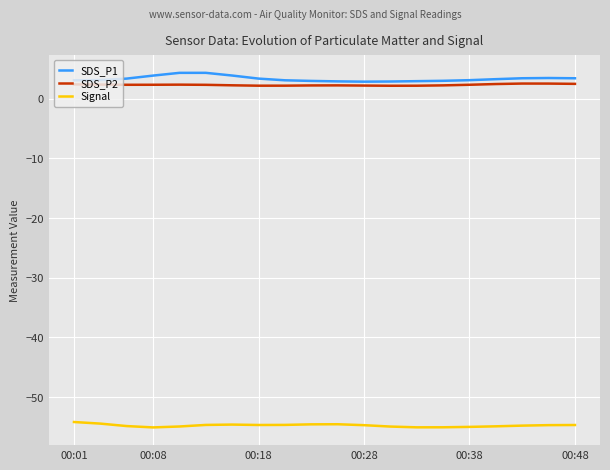

How many lines are shown in the chart?

3